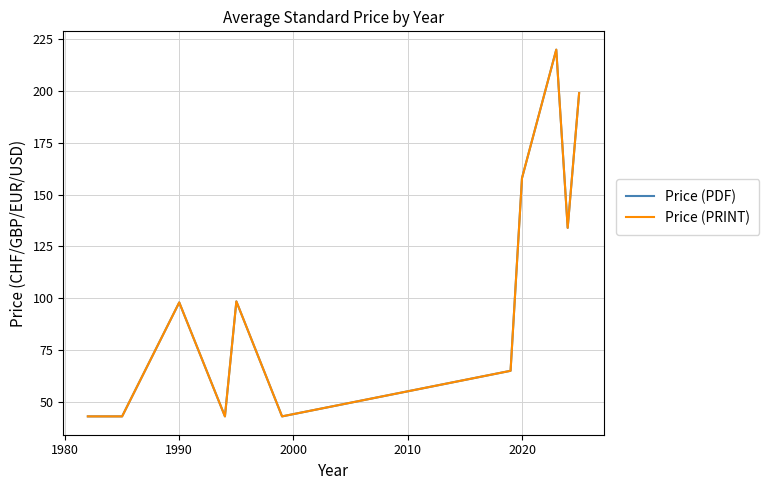

How many lines are shown in the chart?

2